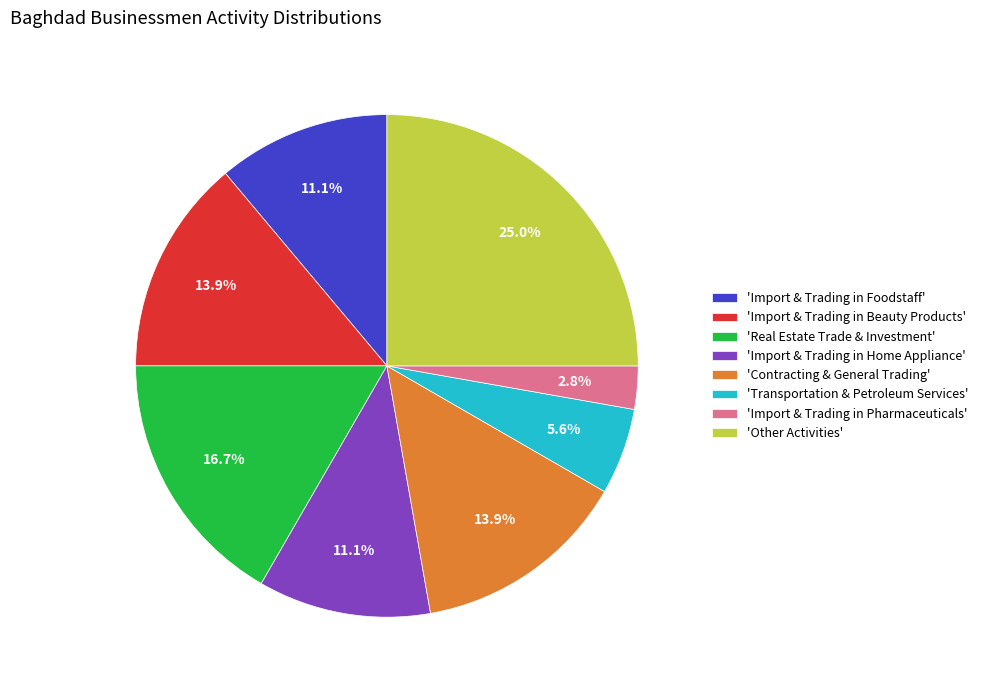

Which has a higher value, 'Import & Trading in Beauty Products' or 'Other Activities'?

'Other Activities'